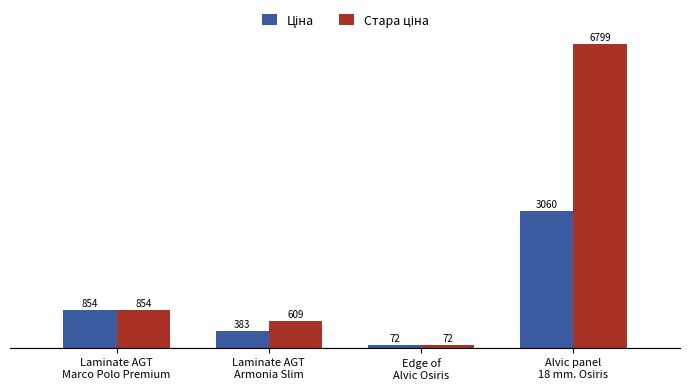

What is the maximum value shown in the chart?

6799.2